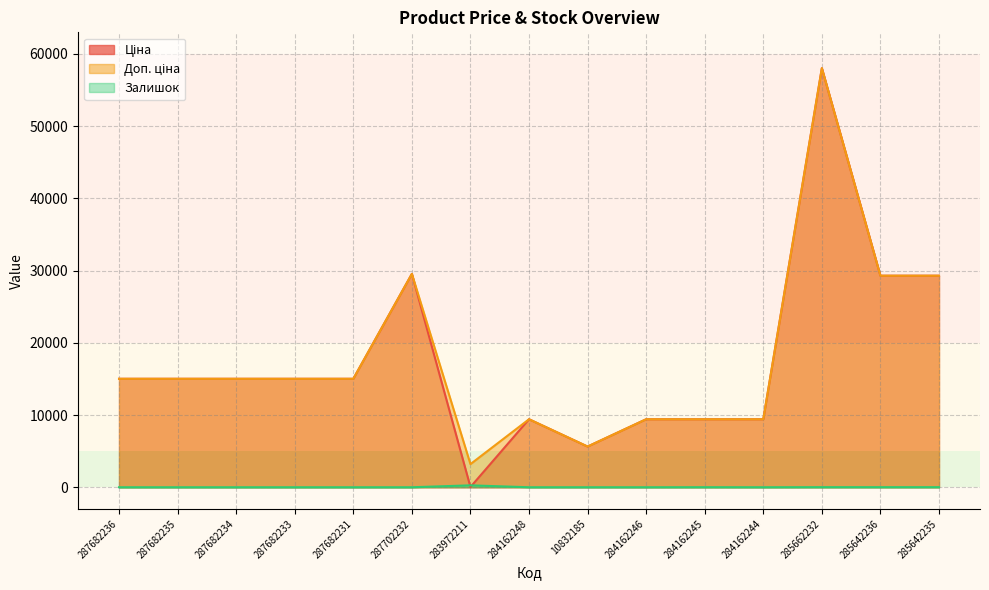

Where do Залишок and Ціна first cross each other?

287702232 and 283972211